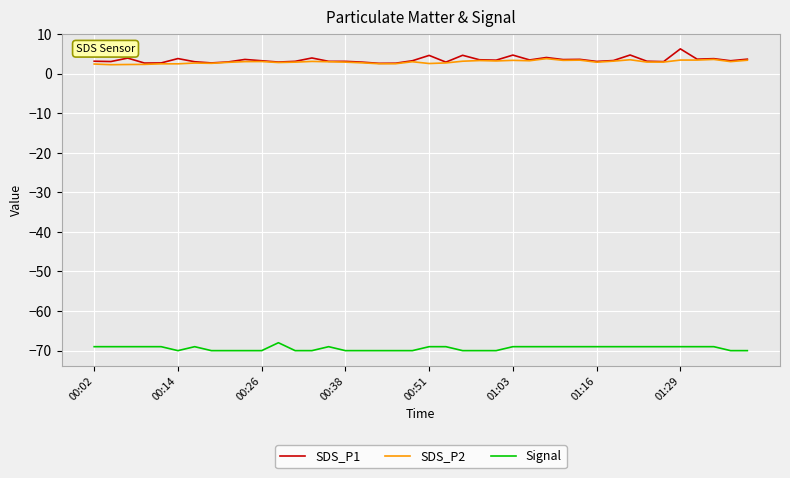

True or false: SDS_P1 and Signal intersect in this chart.

False